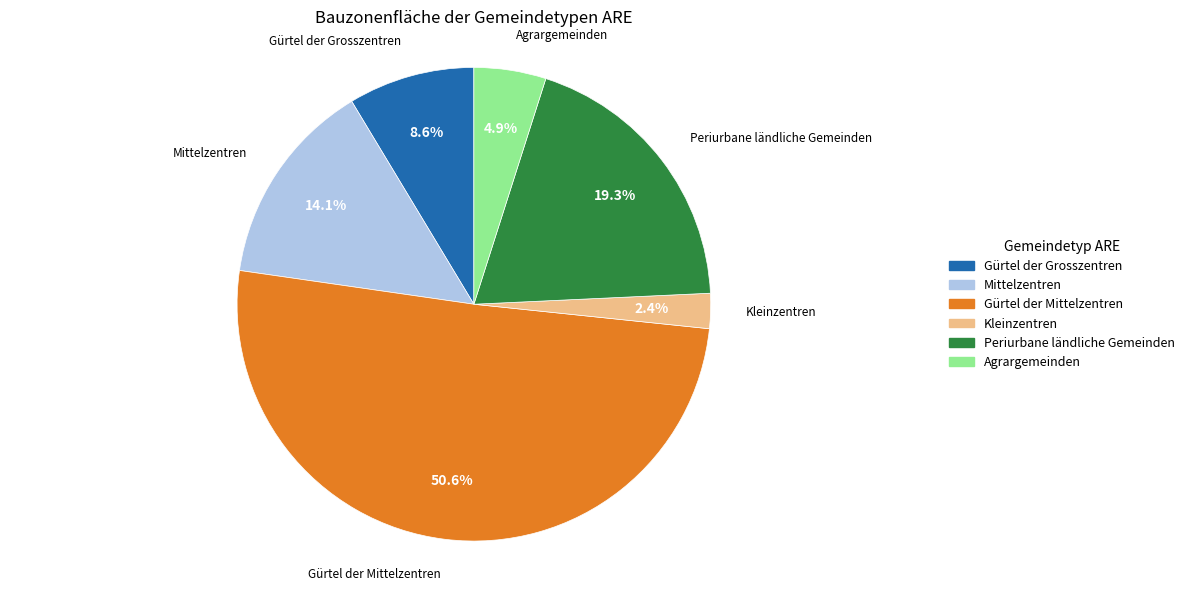

To the nearest percent, what percentage of the pie is Kleinzentren?

2%